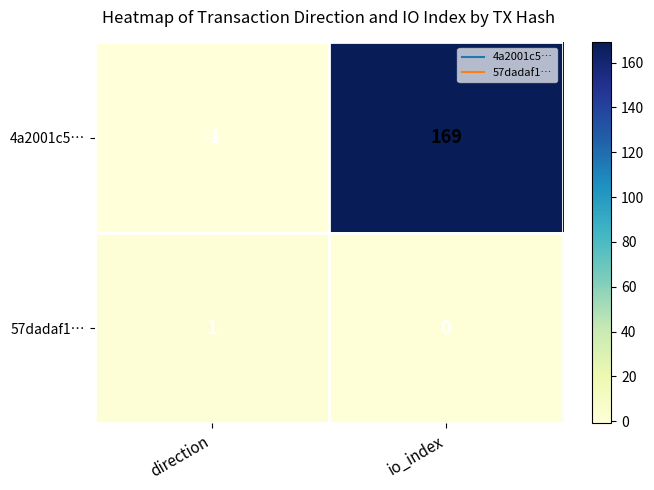

Which series has the largest range (max minus min)?

4a2001c5…